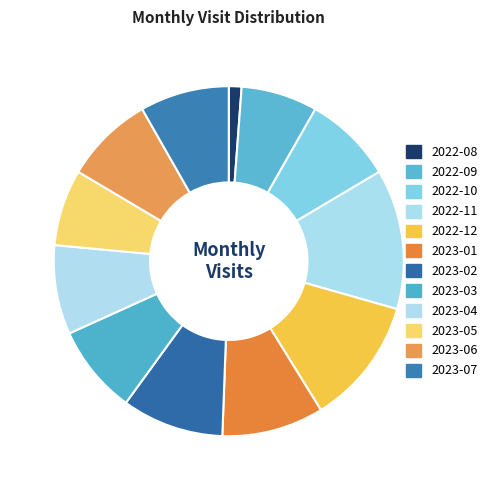

How many slices are in this pie chart?

12